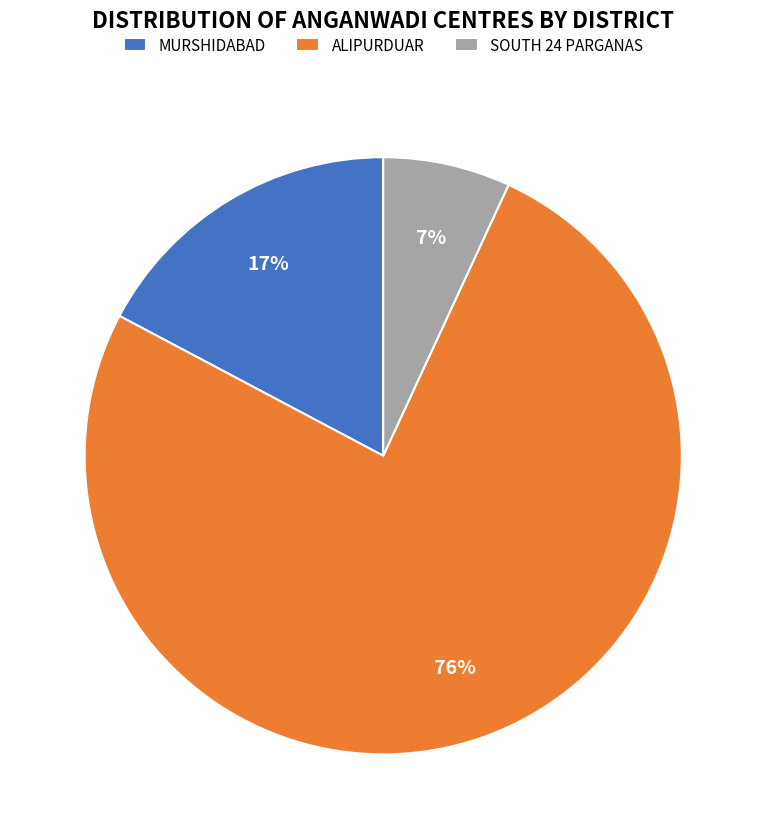

Count the number of slices in the pie.

3